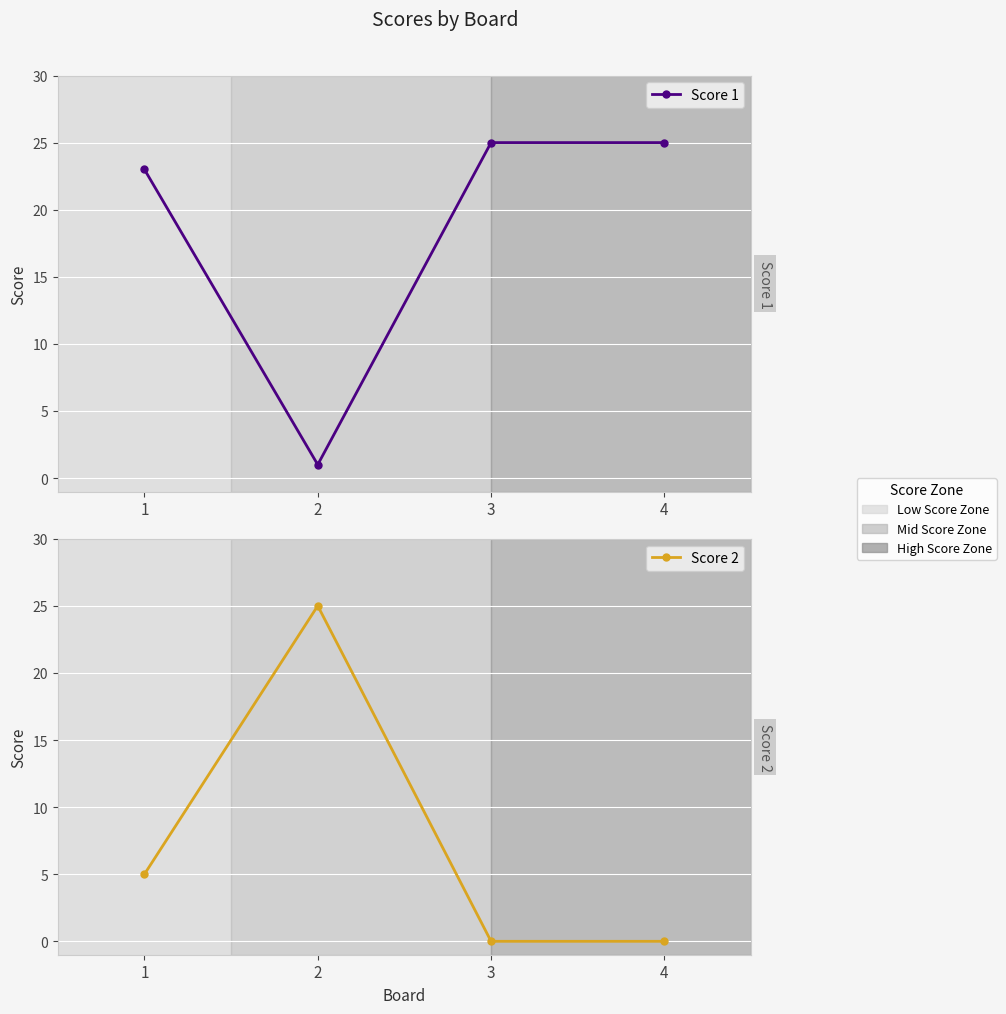

Does the chart display data point markers on the line(s)?

Yes